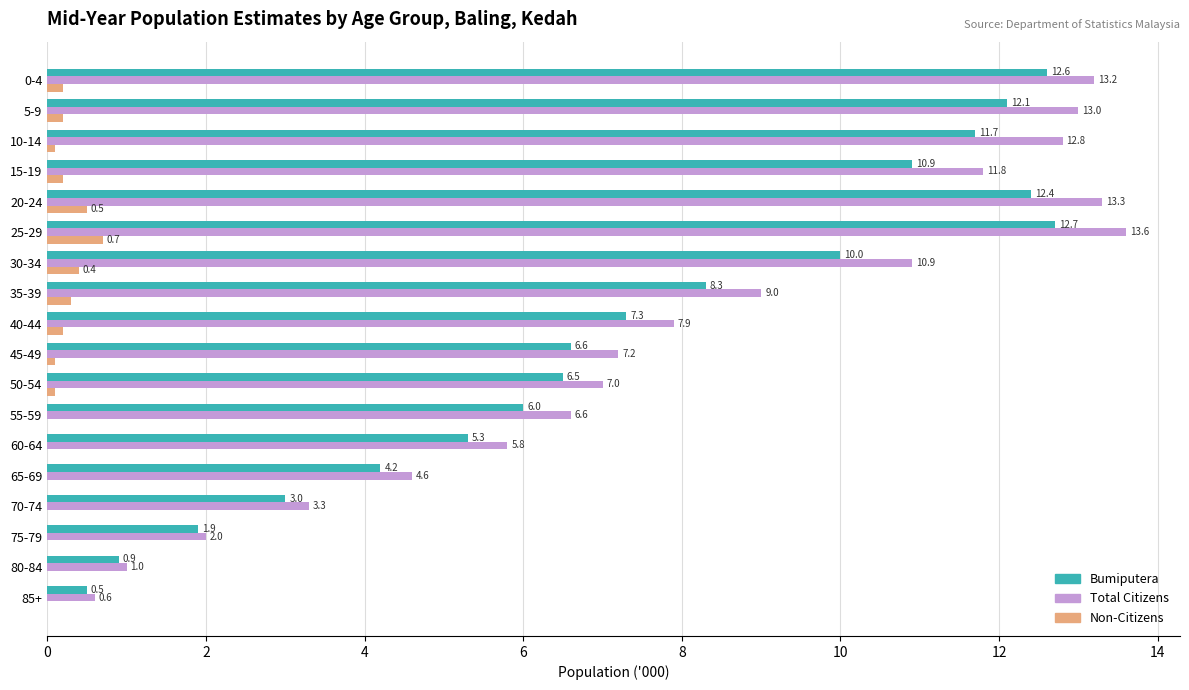

Is it true that Bumiputera equals 17.0 at 10-14?

False